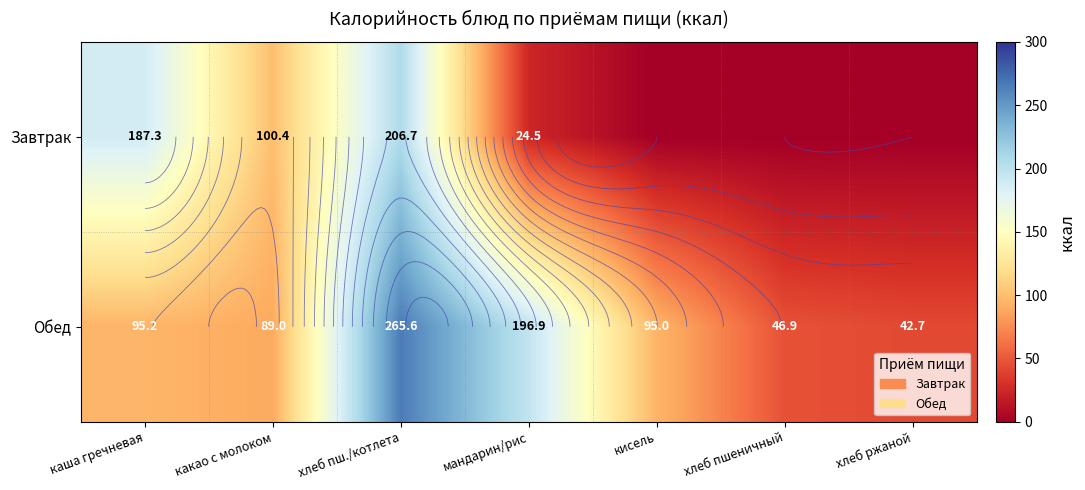

Between каша гречневая and мандарин/рис, which is larger?

каша гречневая